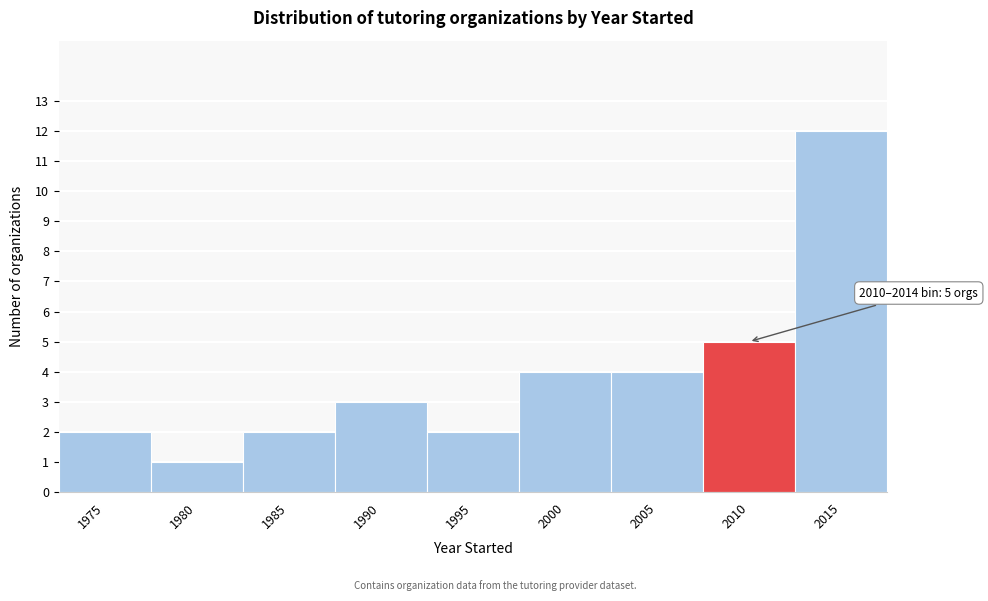

Reading left to right, extract all data points from this chart.

2	1	2	3	2	4	4	5	12